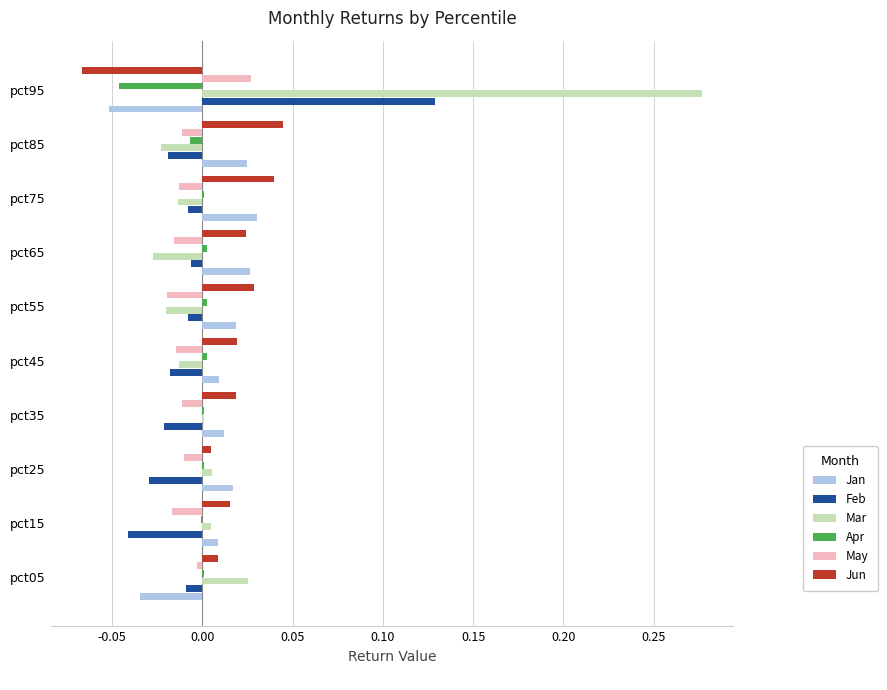

At which category does the chart reach its peak across all series?

pct95